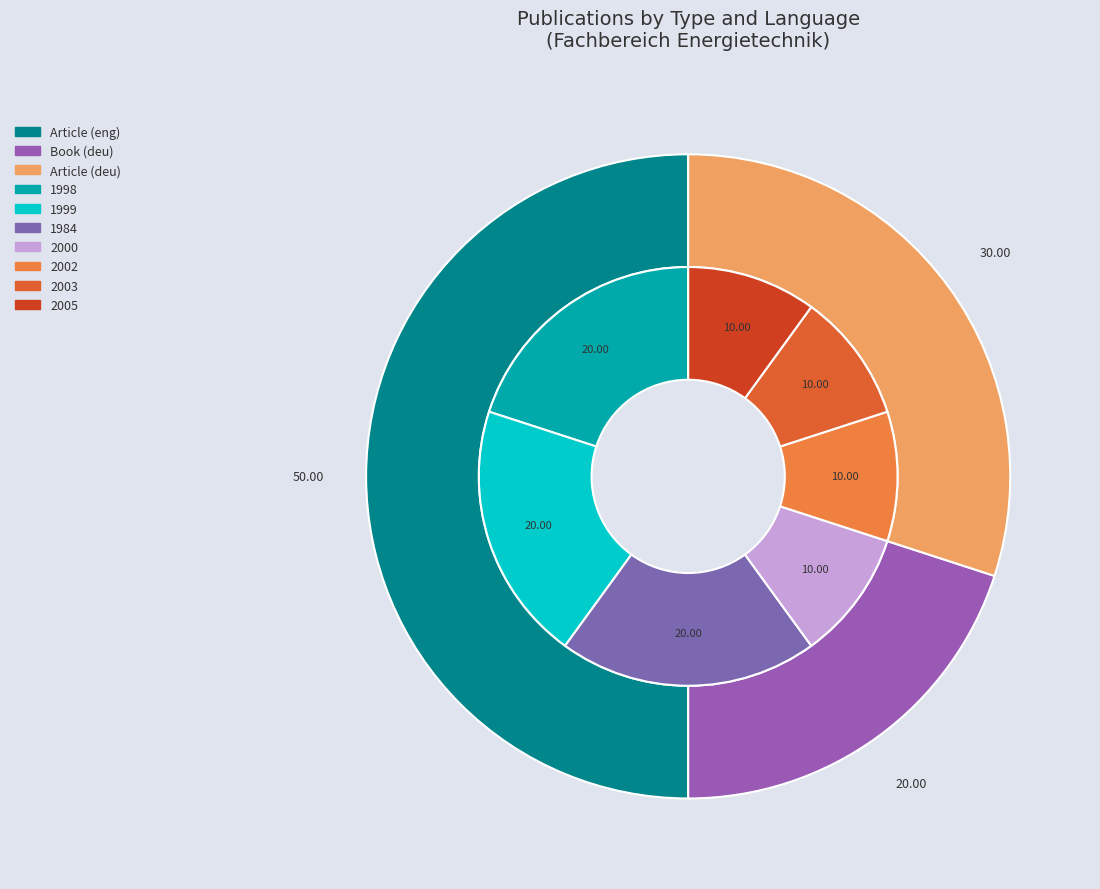

The Article (deu) slice represents 55% of the pie. True or false?

False